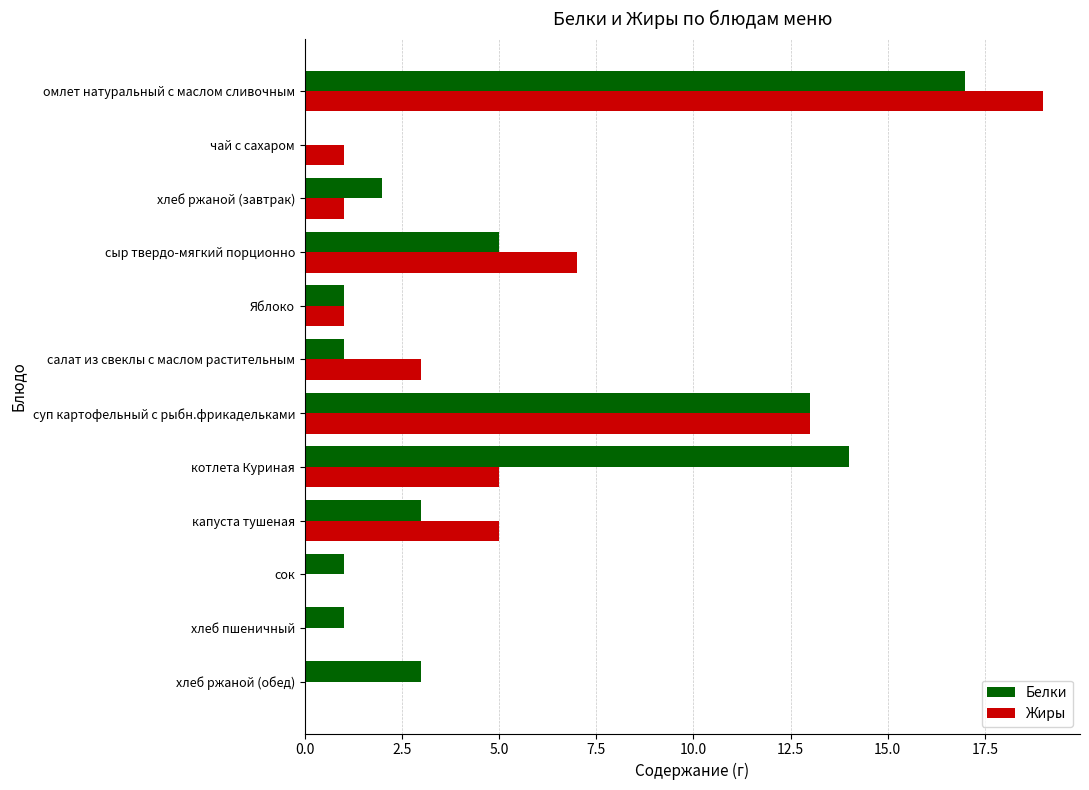

Count the number of data series in this chart.

2